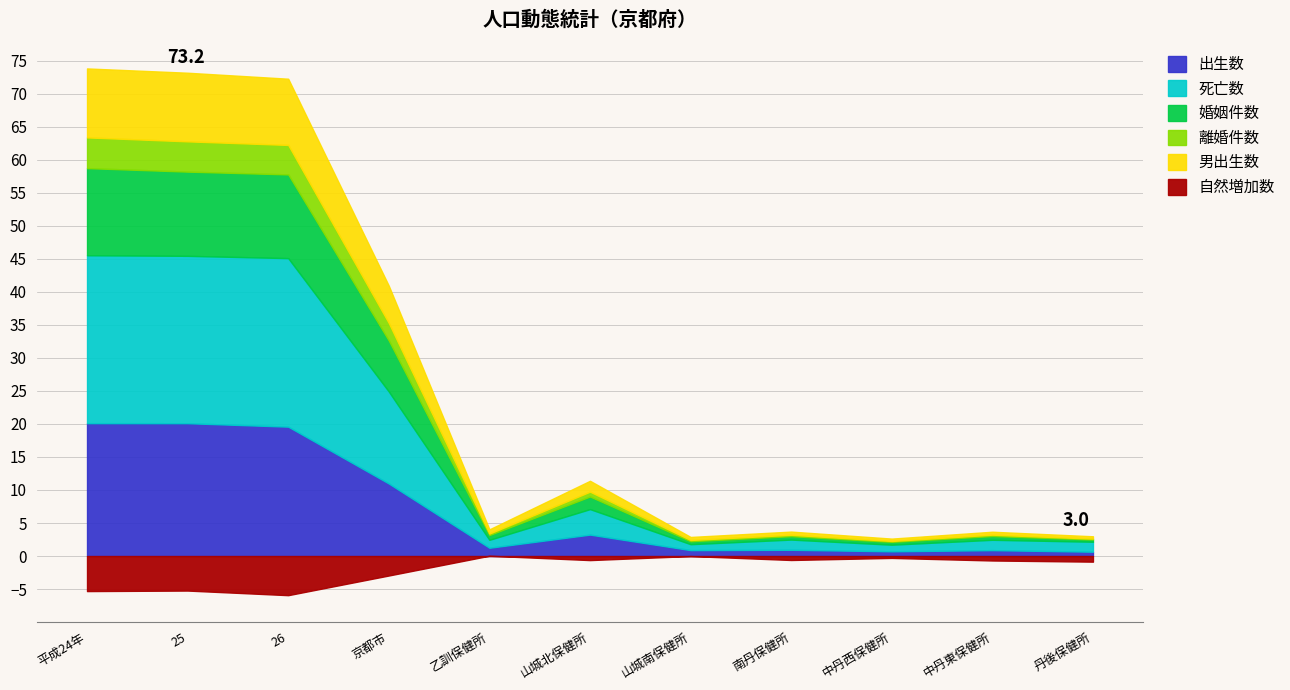

Where is the first local minimum for 男出生数?

乙訓保健所